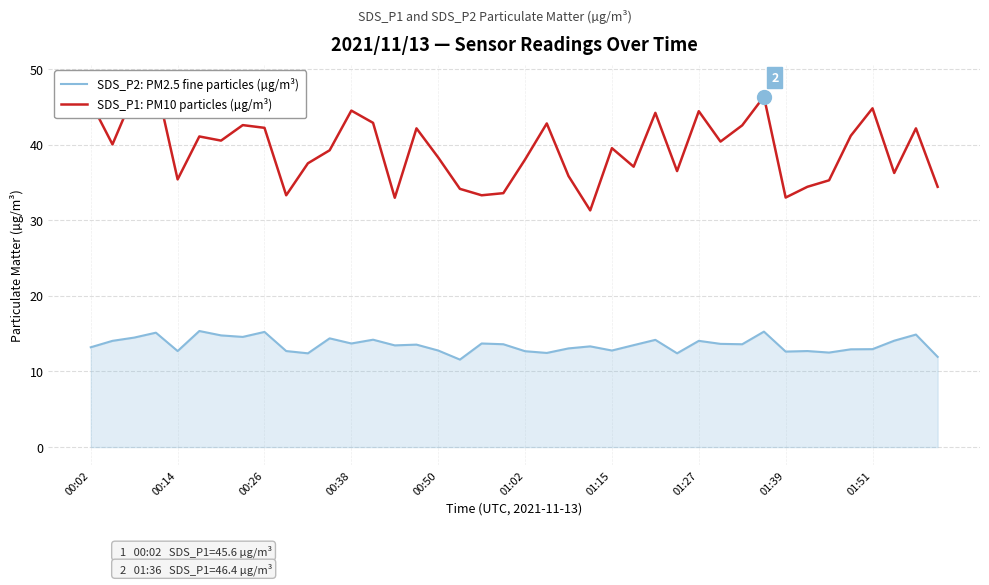

True or false: SDS_P1: PM10 particles (µg/m³) and SDS_P2: PM2.5 fine particles (µg/m³) intersect in this chart.

False